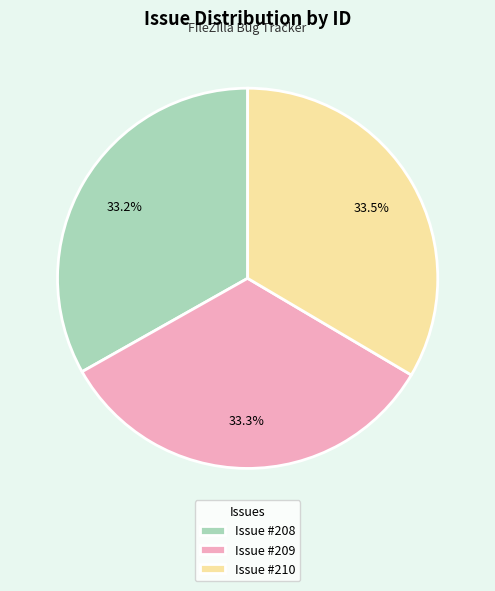

Approximately how many times larger is the value at Issue #209 compared to Issue #208?

1.0